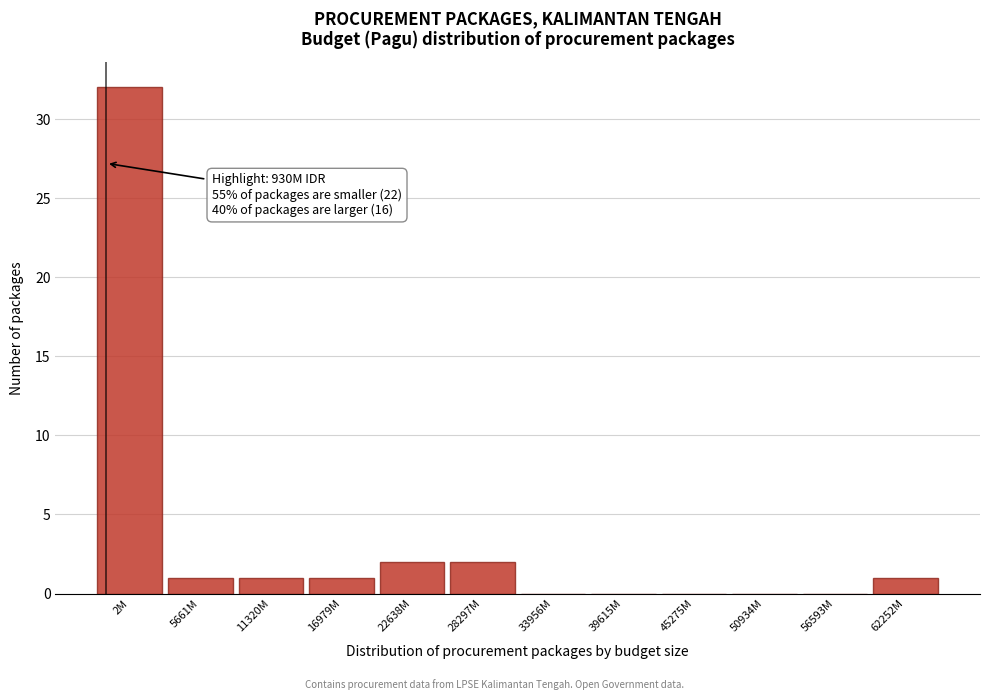

Reading left to right, transcribe all the data shown in this chart.

2M=32	5661M=1	11320M=1	16979M=1	22638M=2	28297M=2	33956M=0	39615M=0	45275M=0	50934M=0	56593M=0	62252M=1